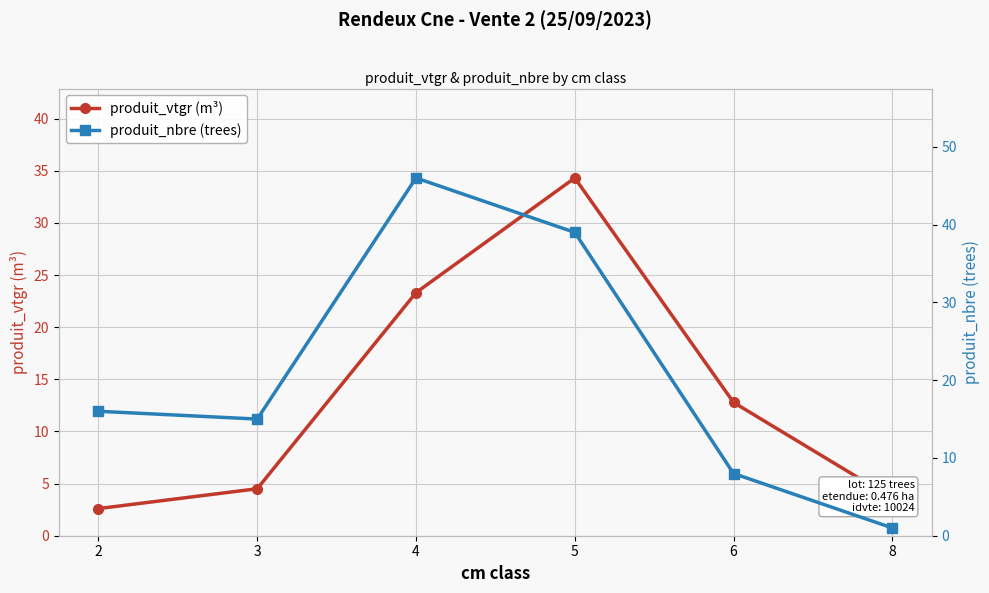

Reading left to right, extract all data points from this chart.

produit_vtgr (m³): 2=2.6	3=4.5	4=23.3	5=34.3	6=12.8	8=3.6
produit_nbre (trees): 2=16.0	3=15.0	4=46.0	5=39.0	6=8.0	8=1.0